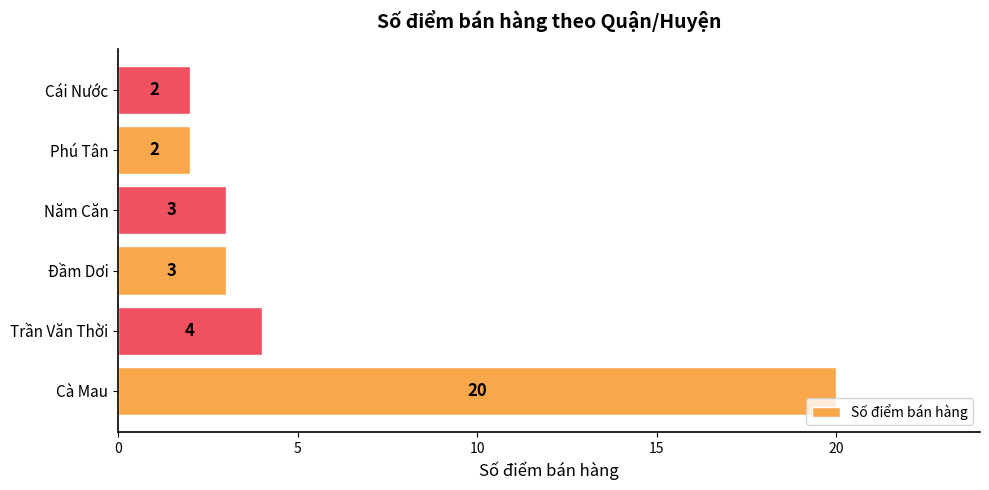

What is the minimum value shown in the chart?

2